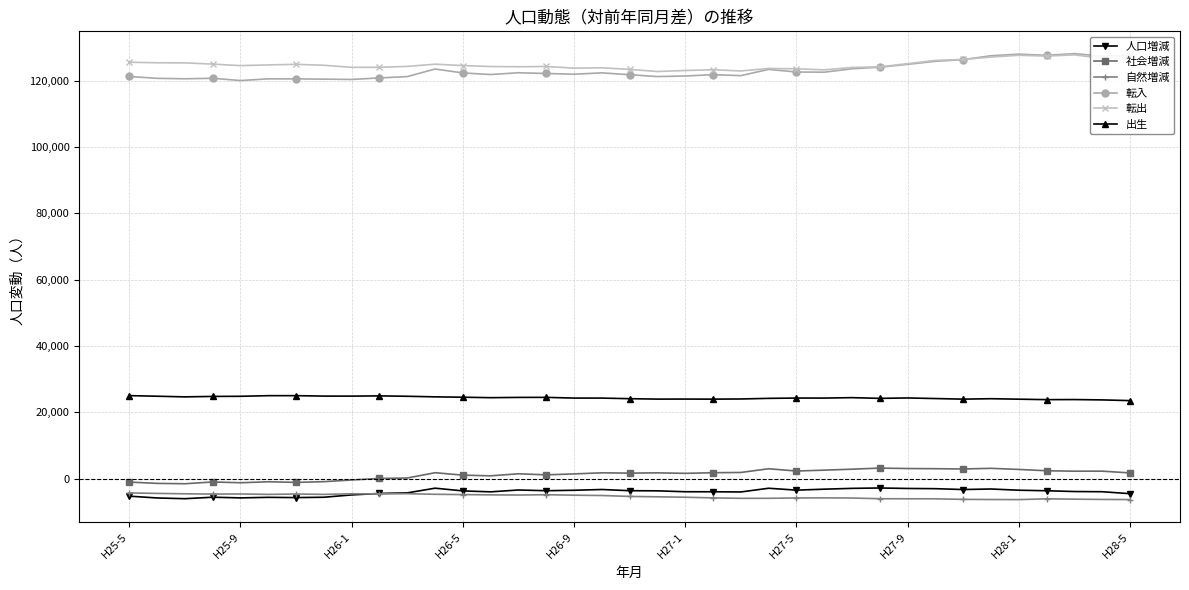

What is the value of the 自然増減 point at the 15th from the left?

-4885